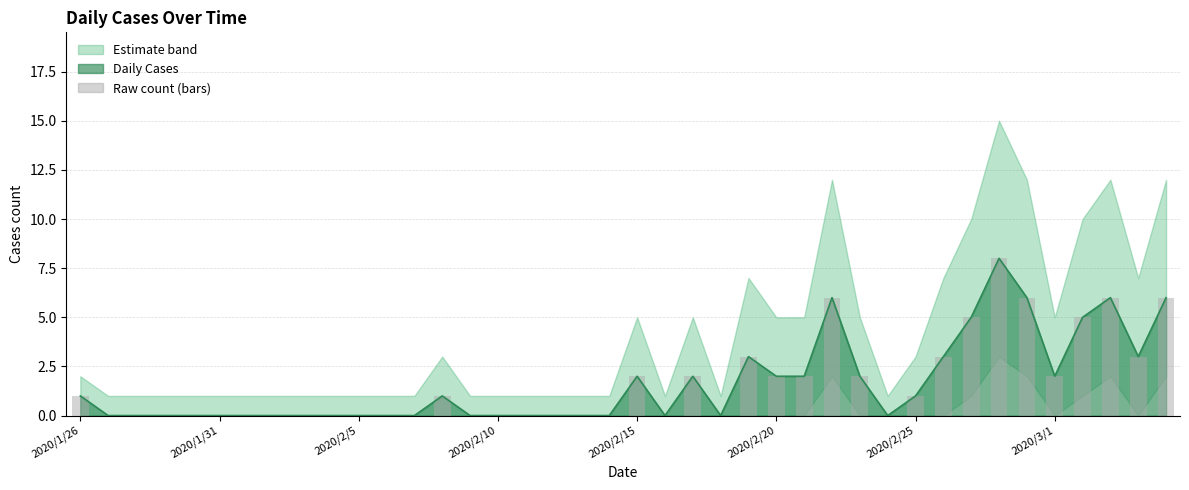

Which has a higher value, 2020/1/31 or 2020/2/15?

2020/2/15